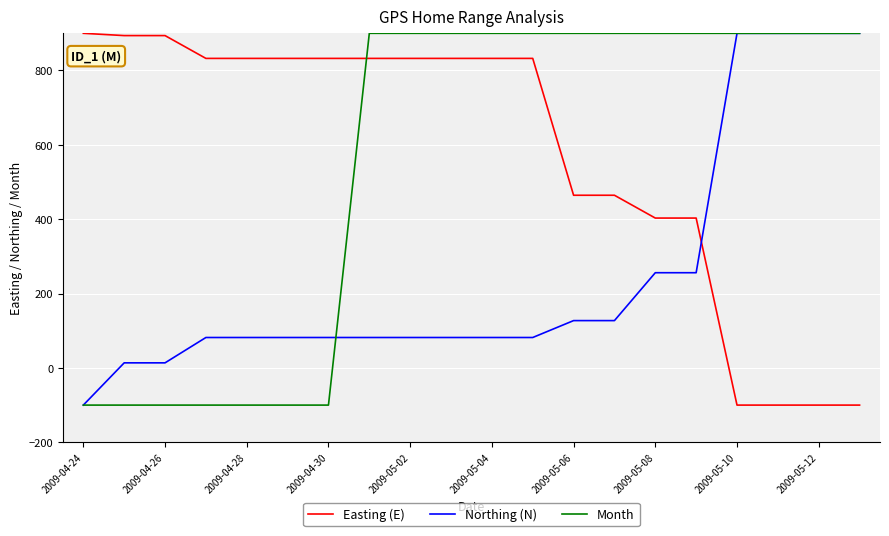

What is the difference between the maximum and minimum values in the Easting (E) series?

1000.0